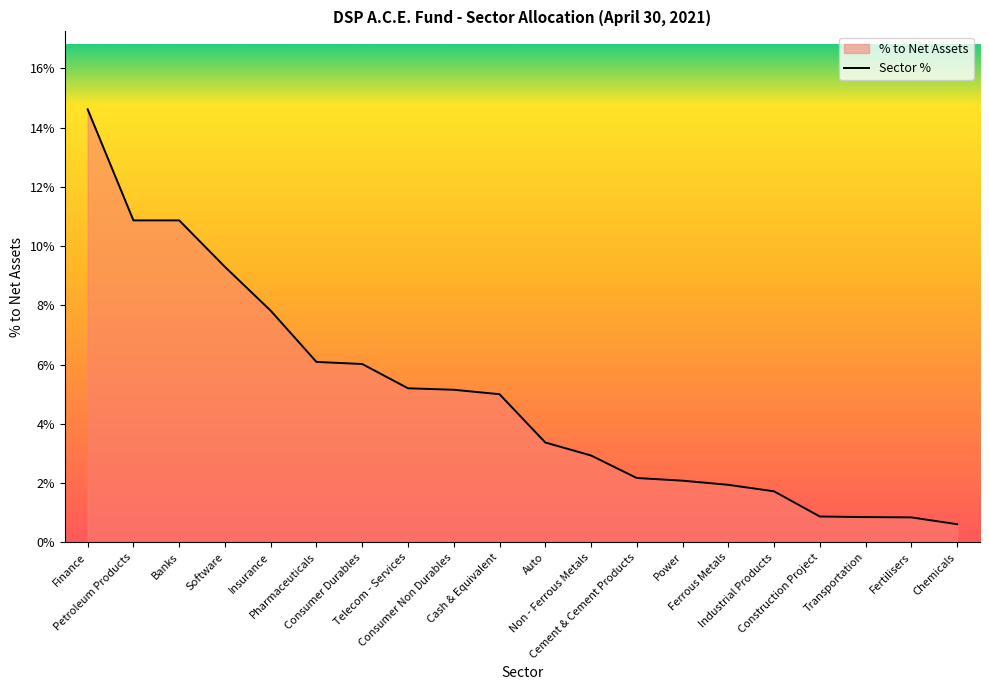

Reading left to right, extract all data points from this chart.

Finance=0.1	Petroleum Products=0.1	Banks=0.1	Software=0.1	Insurance=0.1	Pharmaceuticals=0.1	Consumer Durables=0.1	Telecom - Services=0.1	Consumer Non Durables=0.1	Cash & Equivalent=0.1	Auto=0.0	Non - Ferrous Metals=0.0	Cement & Cement Products=0.0	Power=0.0	Ferrous Metals=0.0	Industrial Products=0.0	Construction Project=0.0	Transportation=0.0	Fertilisers=0.0	Chemicals=0.0